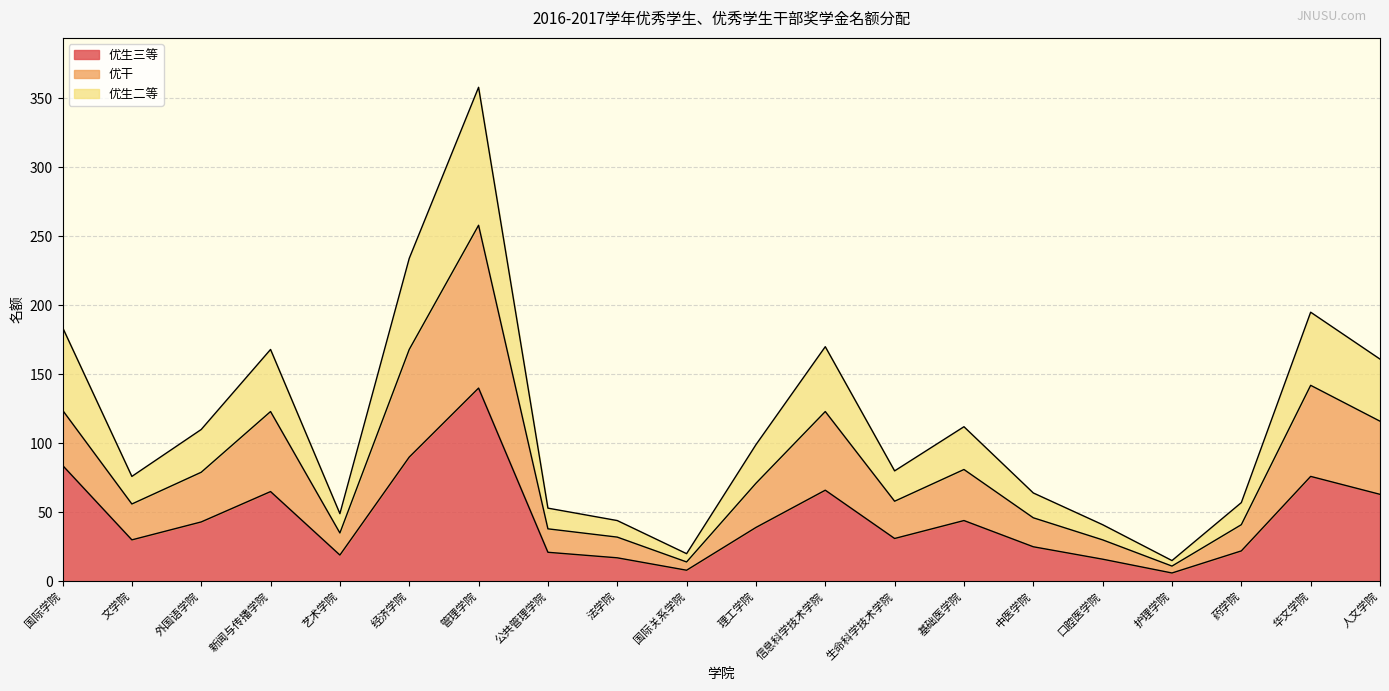

True or false: 优生二等 has more than 1 points higher than both neighbors.

True